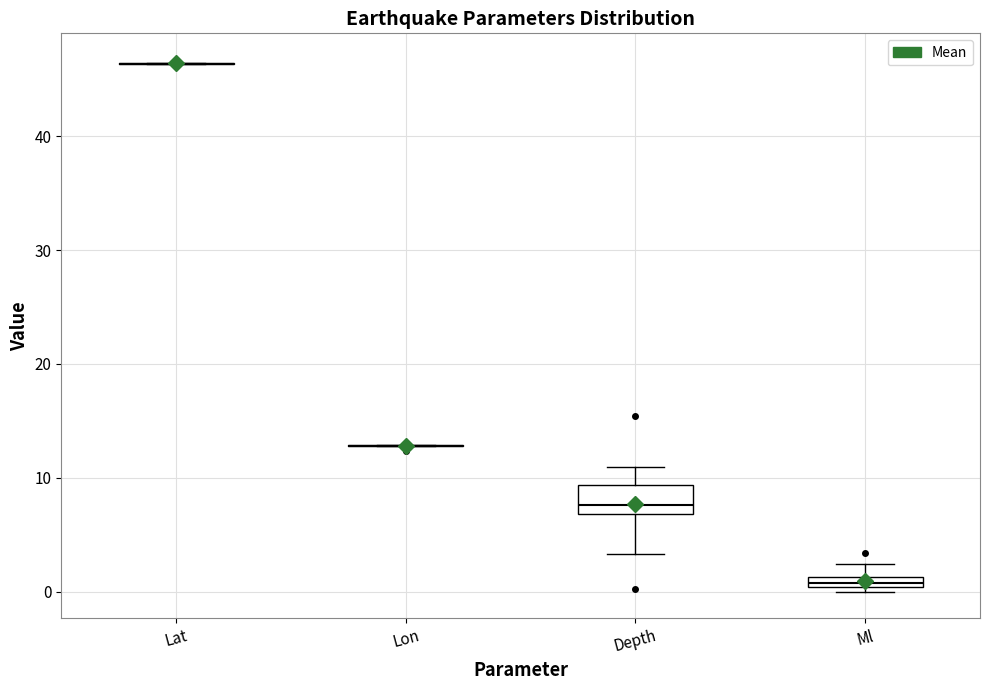

Which box is the tallest, from its lower edge to its upper edge?

Depth